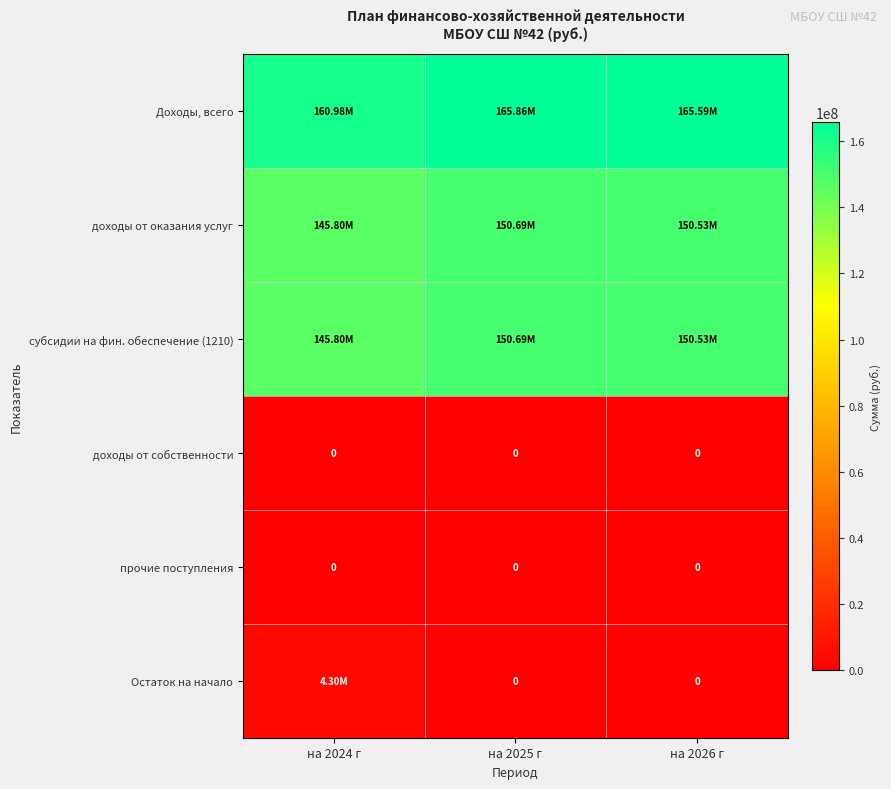

Between на 2025 г and на 2024 г, which is larger?

на 2025 г